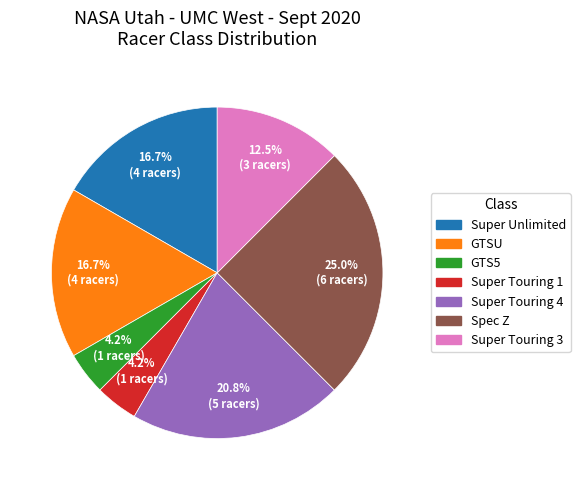

What is the ratio of the value at Super Unlimited to the value at Super Touring 3?

1.3